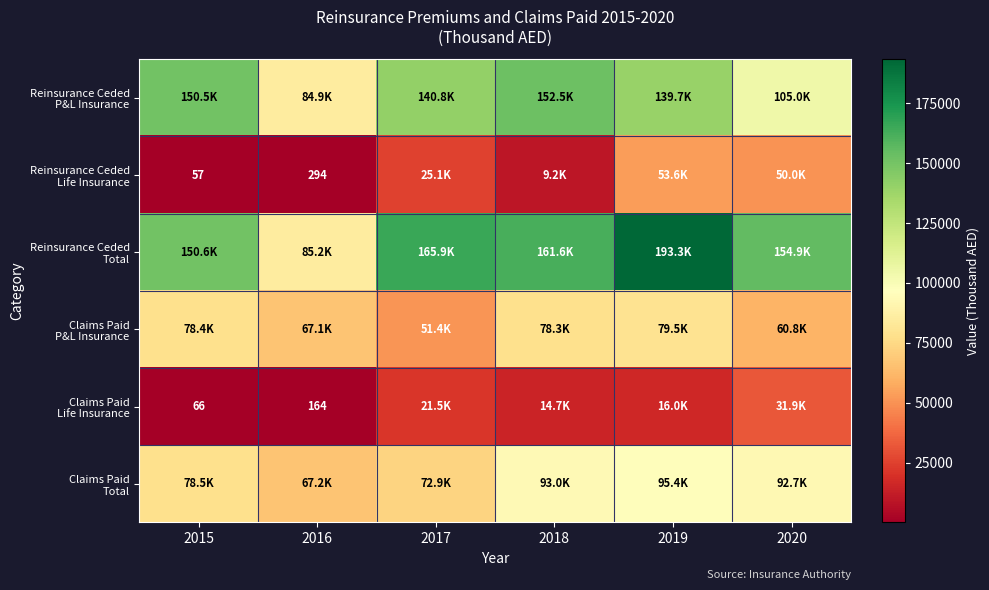

What is the approximate value of Reinsurance Ceded Life Insurance at 2020, to the nearest 50?

49950